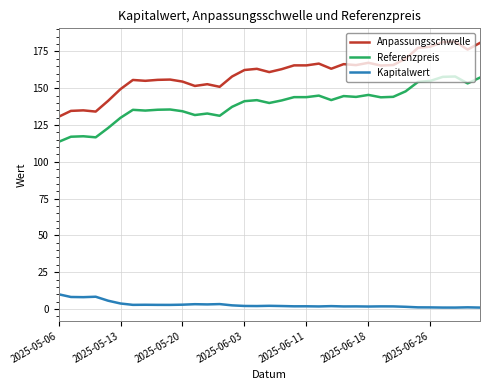

Rank the series by their maximum value, from highest to lowest.

Anpassungsschwelle, Referenzpreis, Kapitalwert